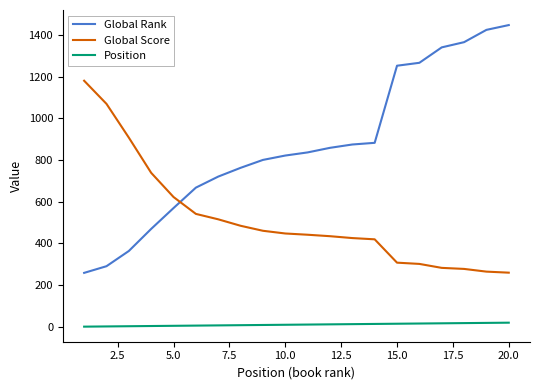

What is the difference between the maximum and minimum values in the Global Score series?

921